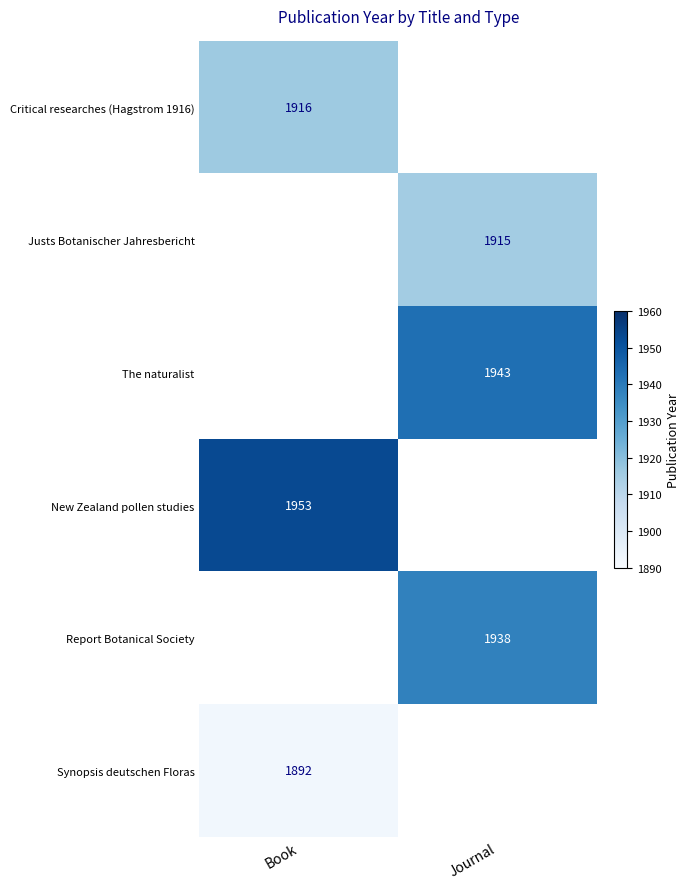

The Justs Botanischer Jahresbericht series shows 1915 at Journal. True or false?

True